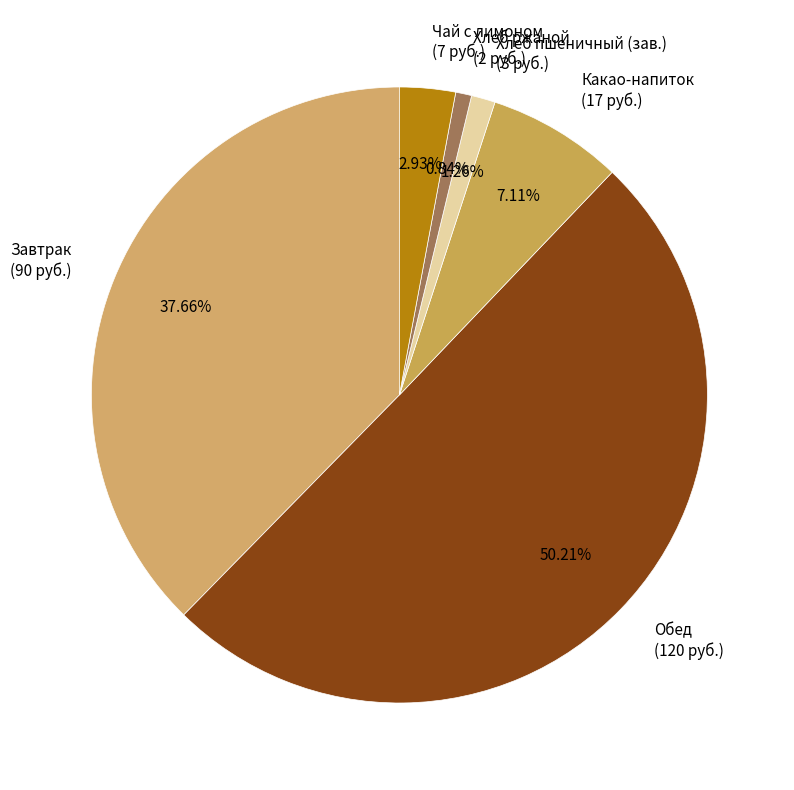

Between Чай с лимоном (7 руб.) and Завтрак (90 руб.), which is larger?

Завтрак (90 руб.)